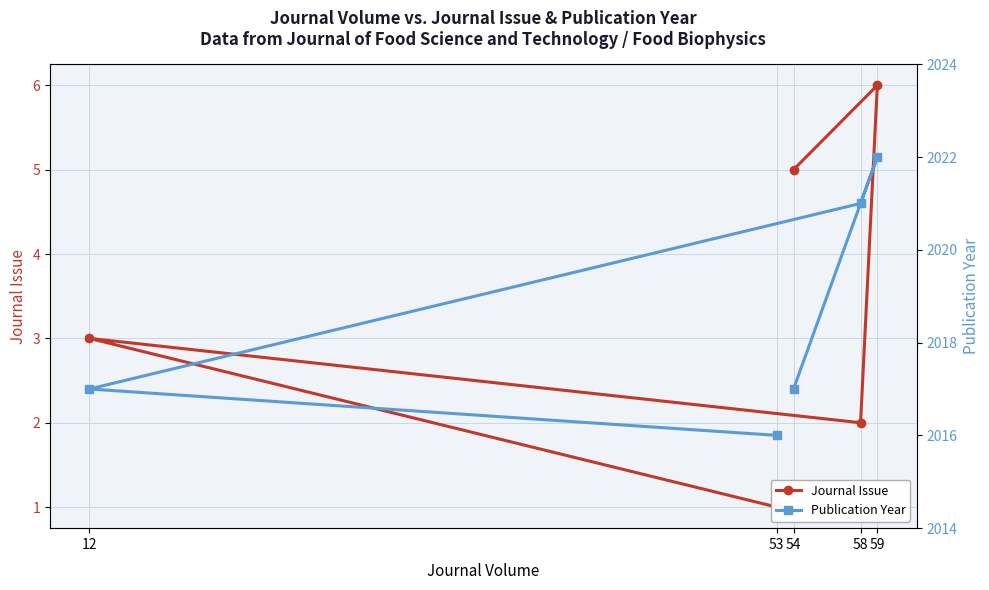

Count the Publication Year values in the range 2017 to 2021.

3